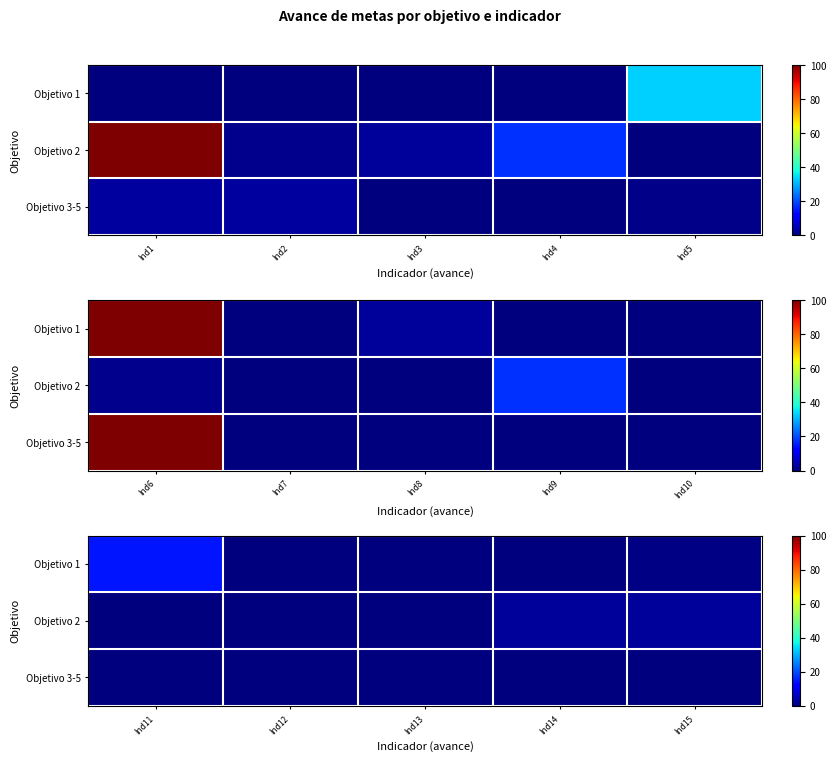

At which category does the chart reach its minimum across all series?

Ind14